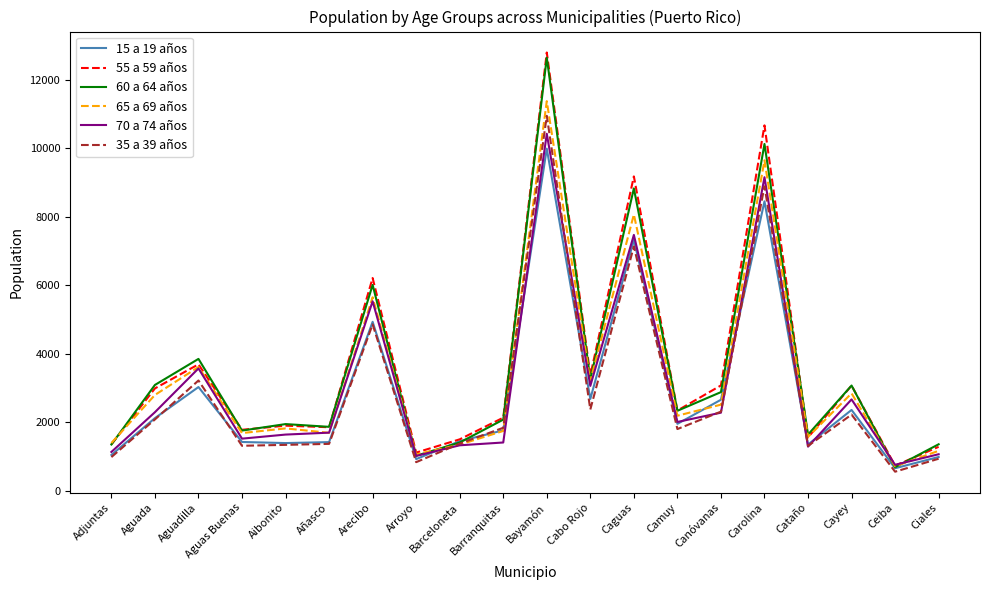

What is the sum of all 60 a 64 años values?

71248